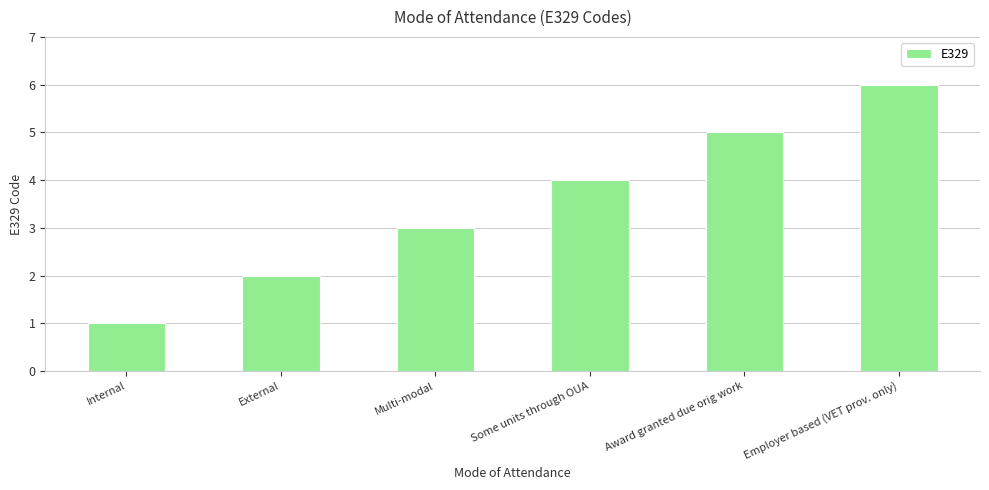

List the labels in order of value, largest first.

Employer based (VET prov. only), Award granted due orig work, Some units through OUA, Multi-modal, External, Internal